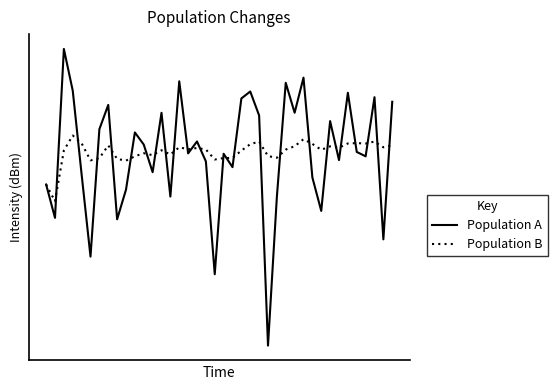

At which category does Population B reach its first local peak?

3